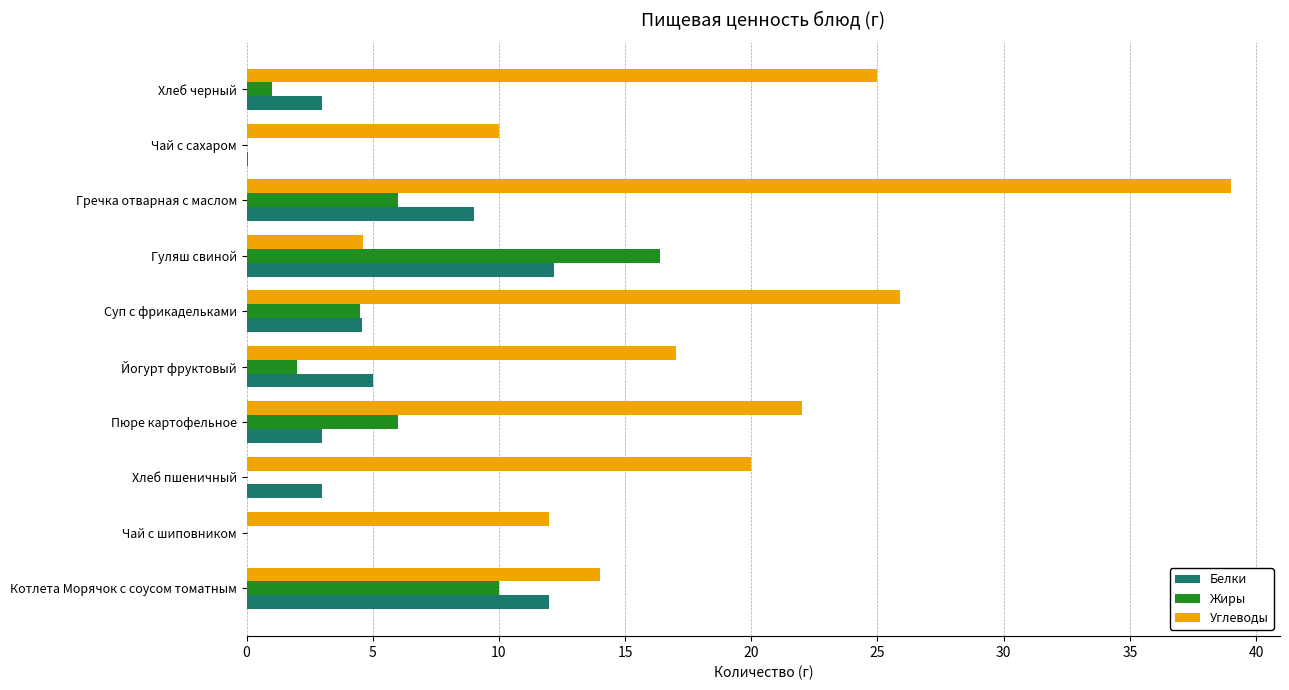

What are all the series names shown in the legend?

Белки, Жиры, Углеводы